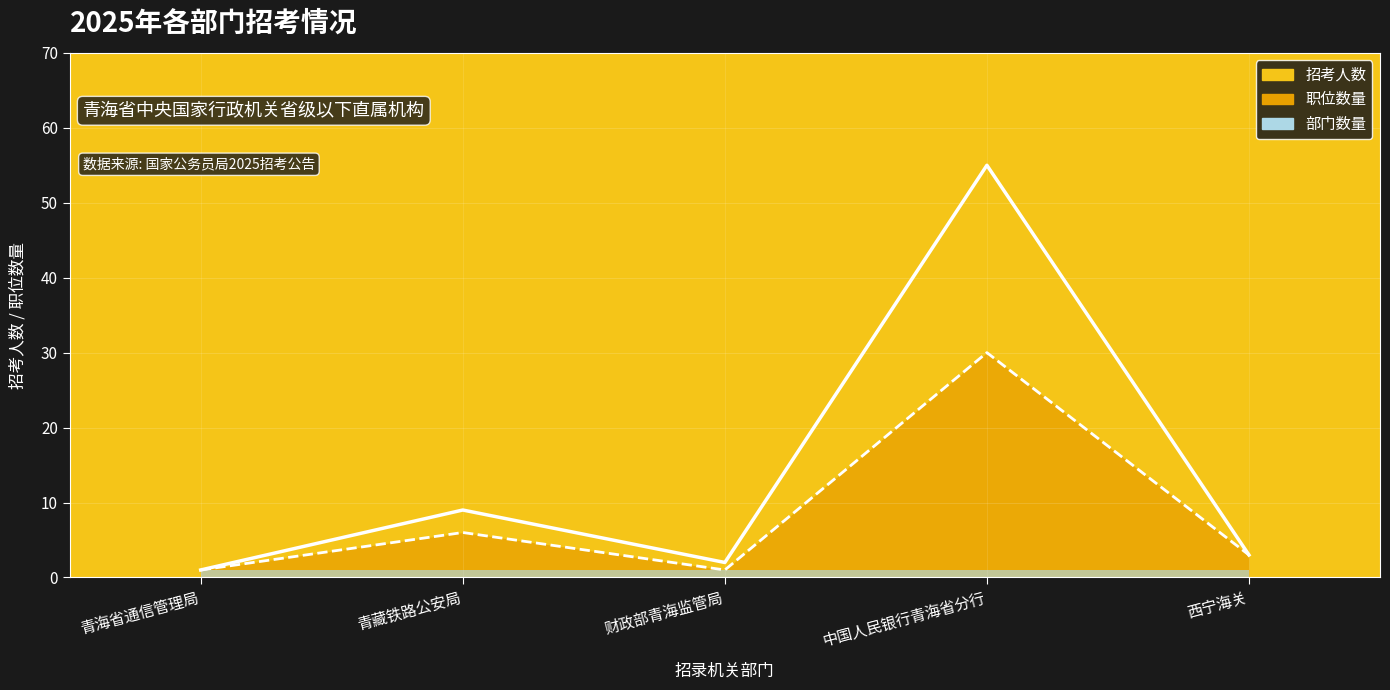

At which category does 招考人数 reach its first local peak?

青藏铁路公安局